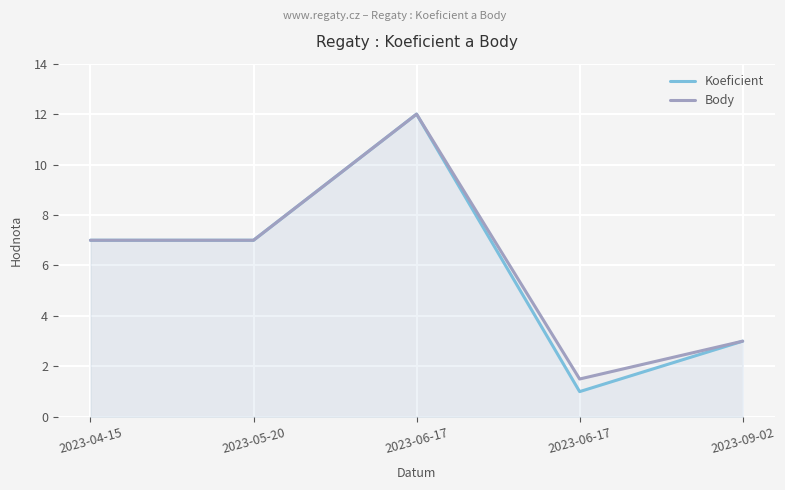

What is the label of the 1st point from the right?

2023-09-02